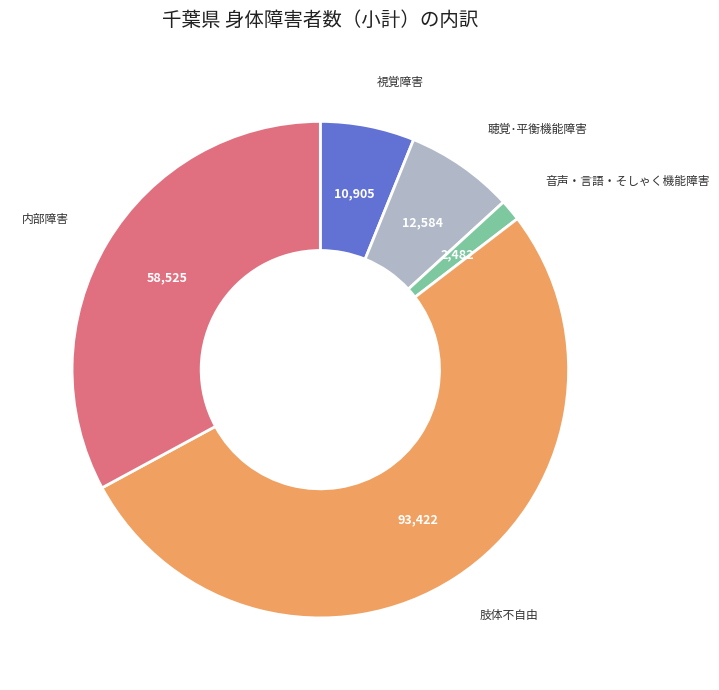

Rank the categories by value from lowest to highest.

音声・言語・そしゃく機能障害, 視覚障害, 聴覚･平衡機能障害, 内部障害, 肢体不自由